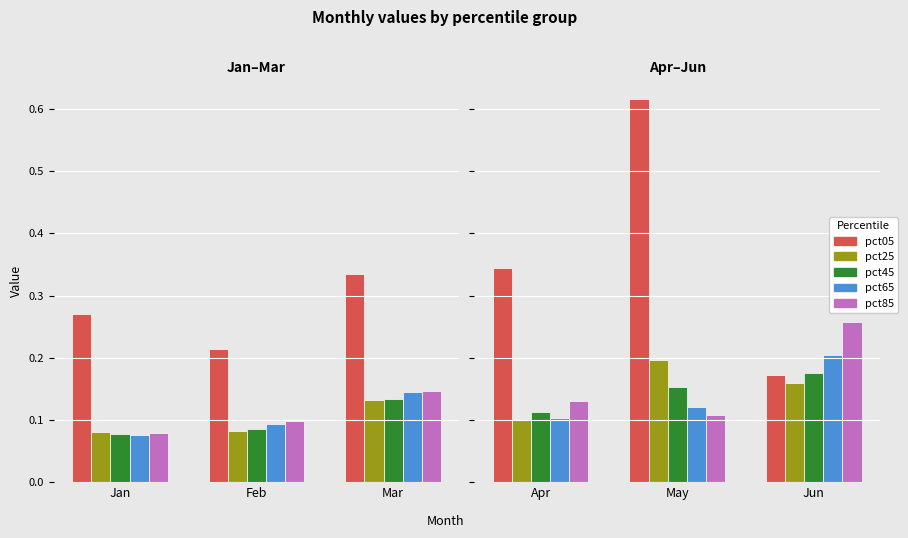

Is the value of pct65 at Jun greater than the value of pct85 at Apr?

Yes